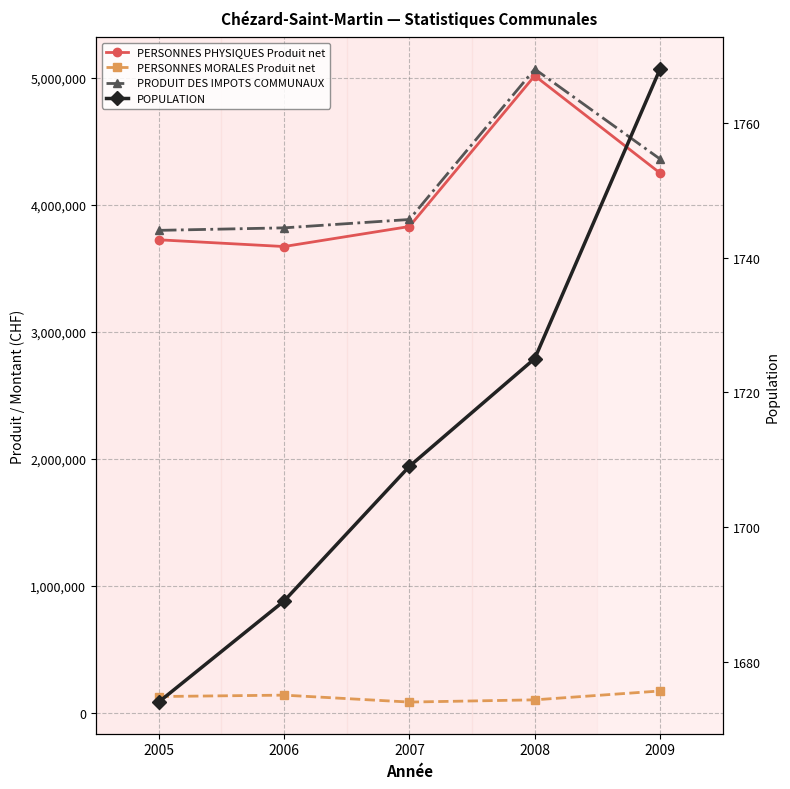

Which series changed the most between 2005 and 2007?

PERSONNES PHYSIQUES Produit net